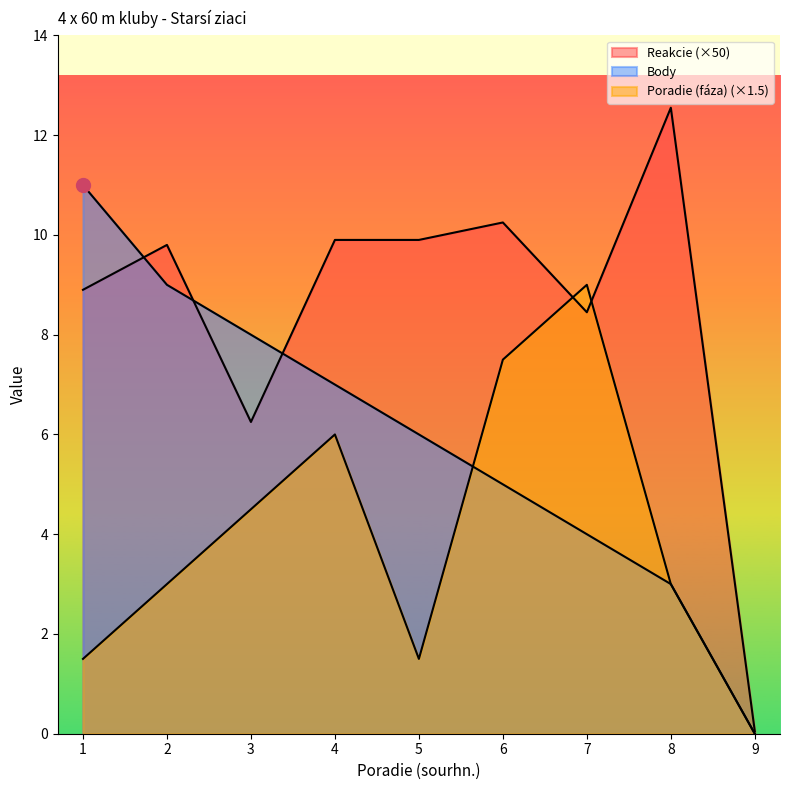

In Reakcie, how many points are lower than both neighbors (excluding endpoints)?

2